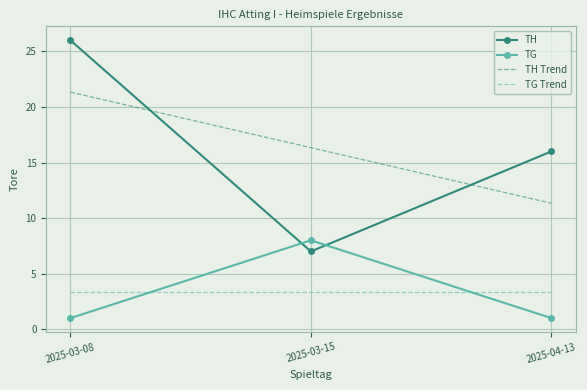

Is it true that TH equals 24.4 at 2025-04-13?

False